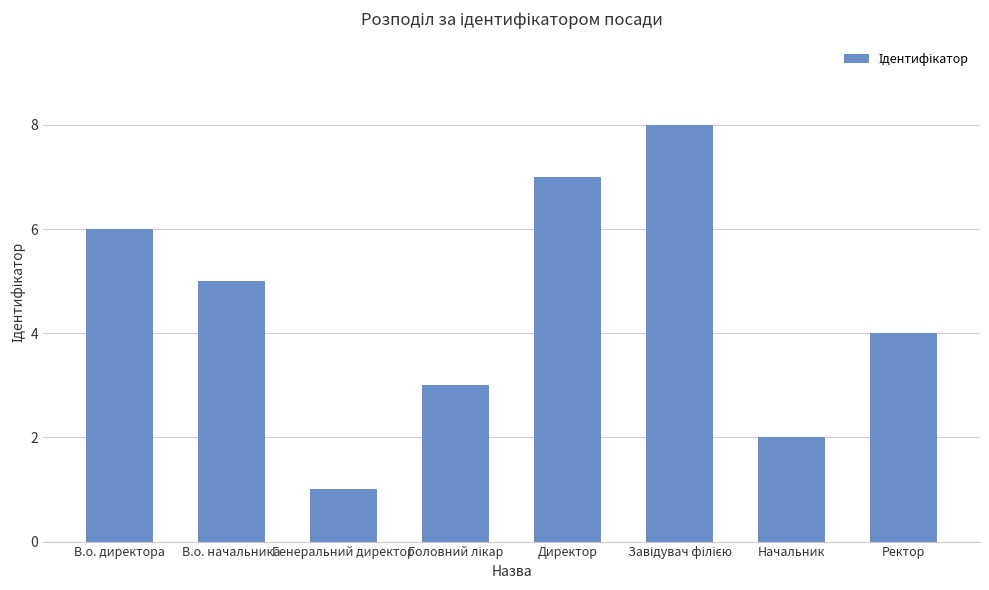

What is the difference between the maximum and second lowest values?

6